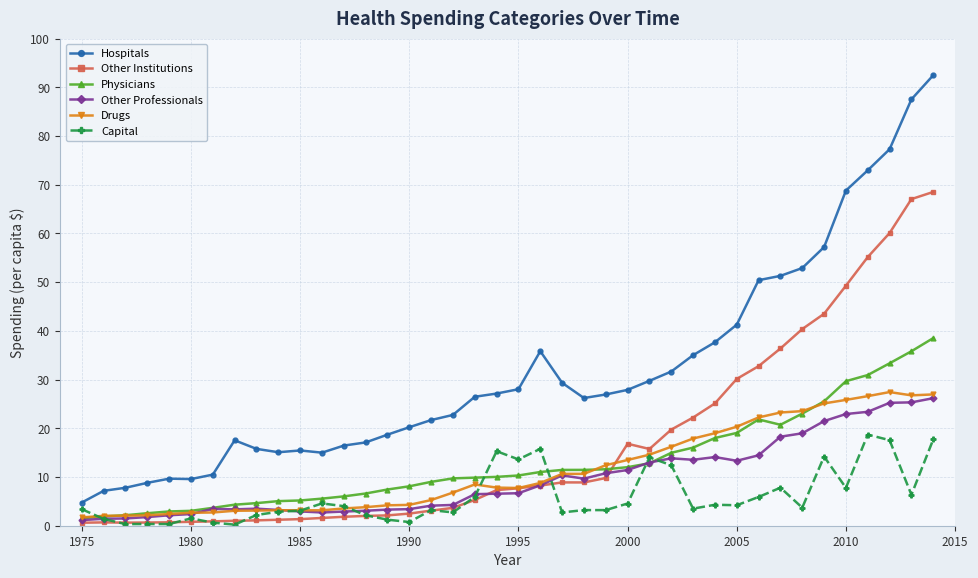

True or false: Other Professionals has more than 0 interior local peaks.

True